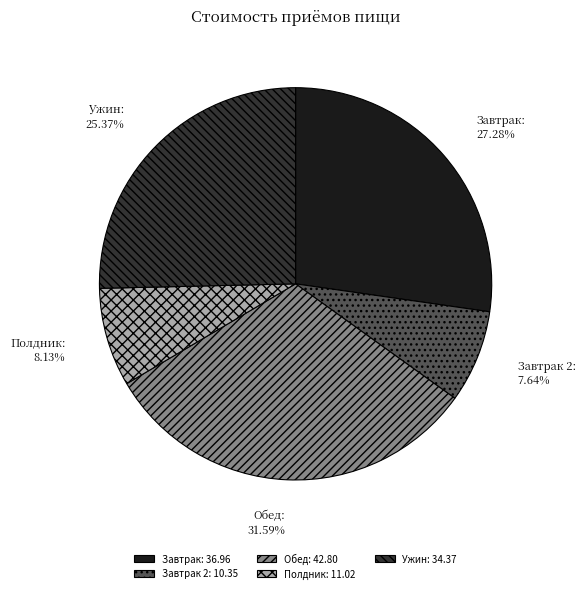

Is there a majority slice in this chart?

No